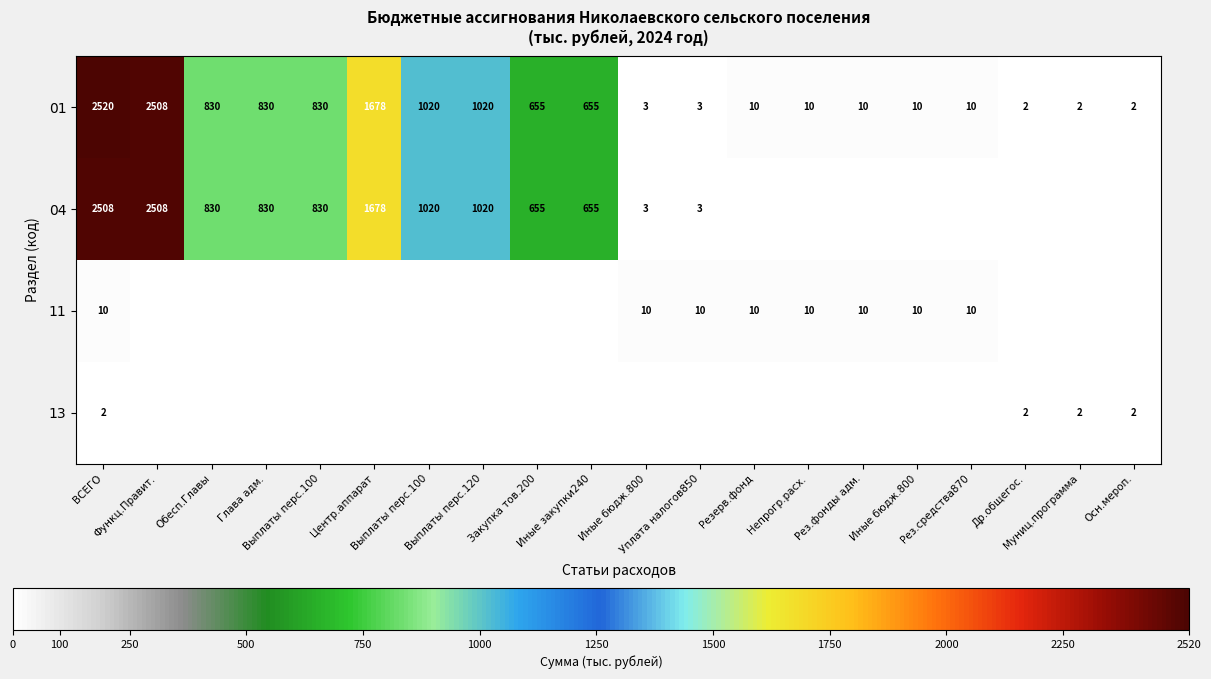

At which label is 11 closest to 5?

ВСЕГО